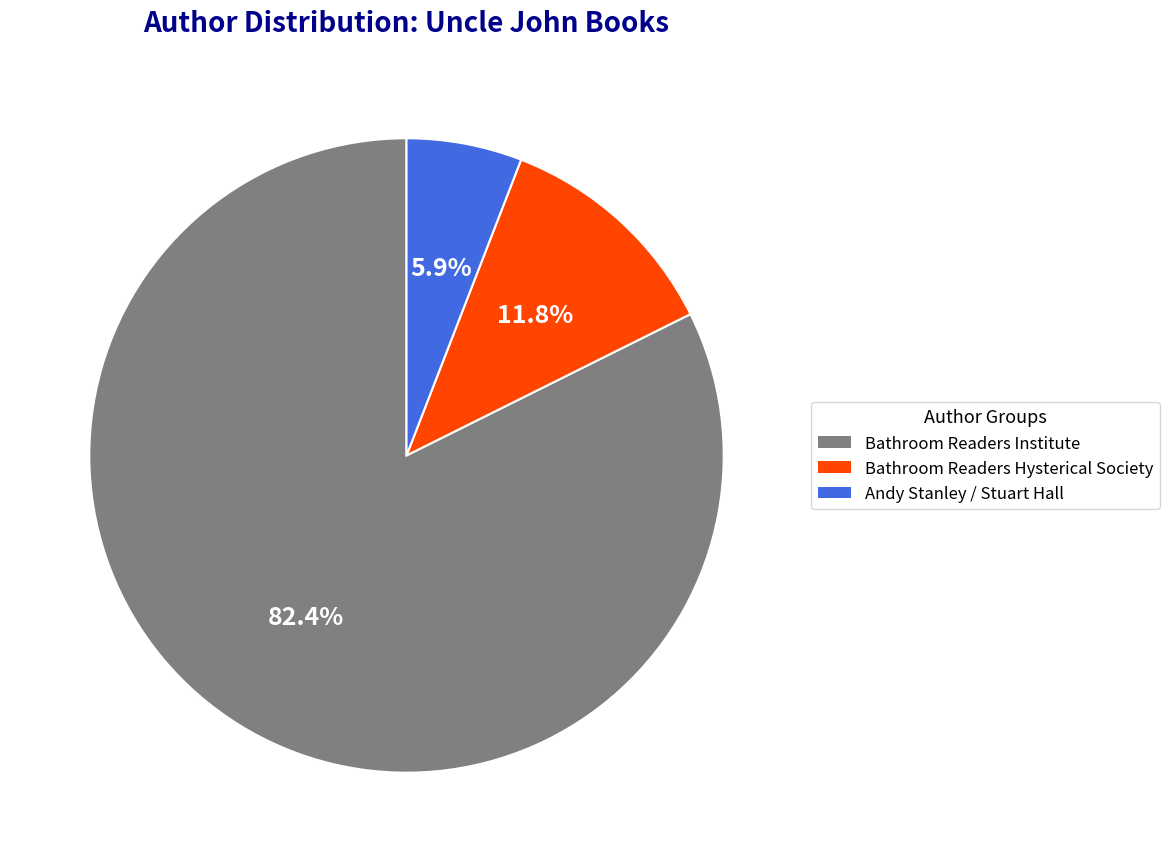

Is there any slice that represents more than half of the pie?

Yes